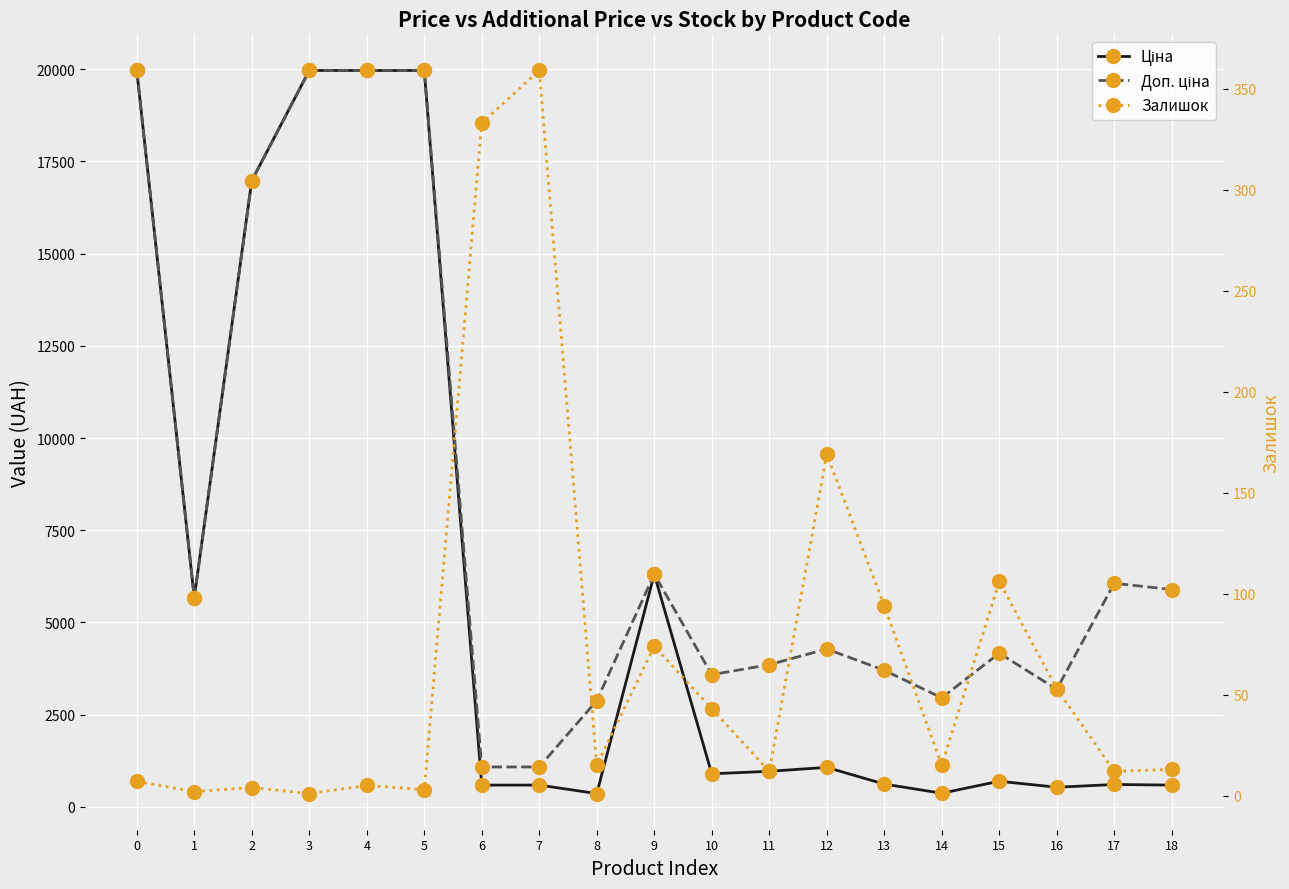

At how many categories does at least one series exceed 2141?

17